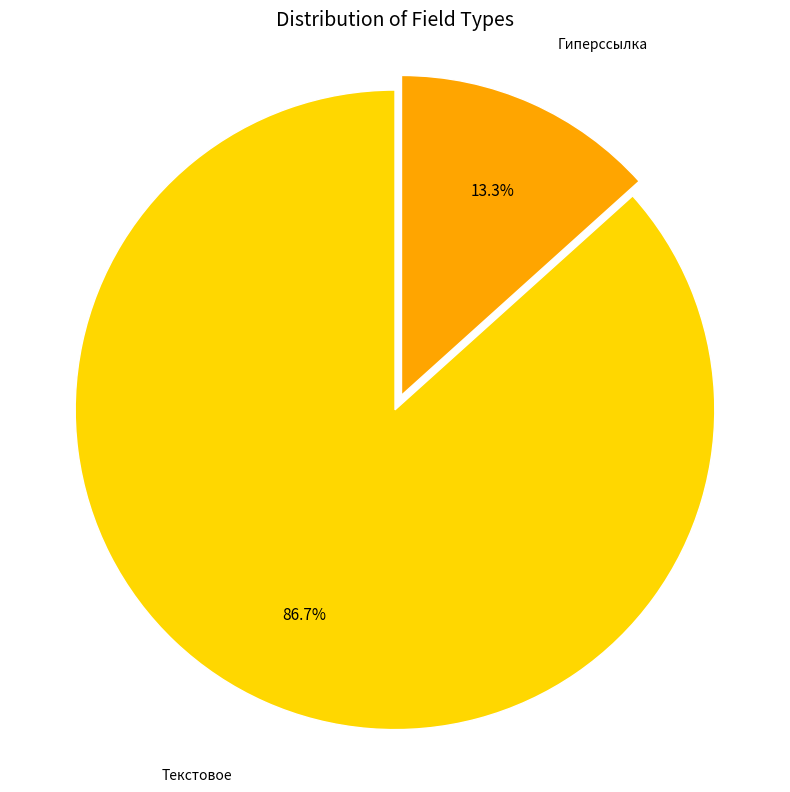

Does Гиперссылка account for over 50% of the chart?

No